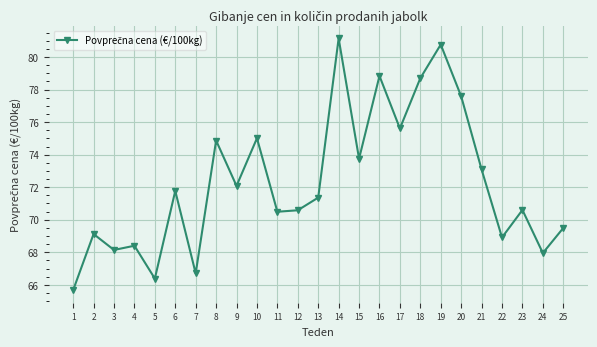

Reading right to left, extract all data points from this chart.

25=69.5	24=68.0	23=70.6	22=68.9	21=73.1	20=77.6	19=80.8	18=78.7	17=75.6	16=78.8	15=73.8	14=81.2	13=71.4	12=70.6	11=70.5	10=75.0	9=72.1	8=74.9	7=66.7	6=71.8	5=66.4	4=68.4	3=68.1	2=69.1	1=65.7